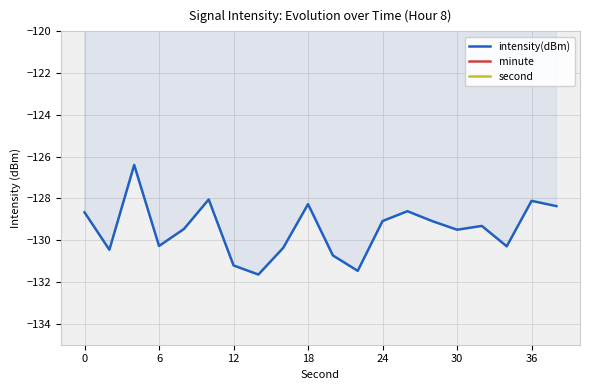

True or false: minute has a value of 0.0 at 16.

True